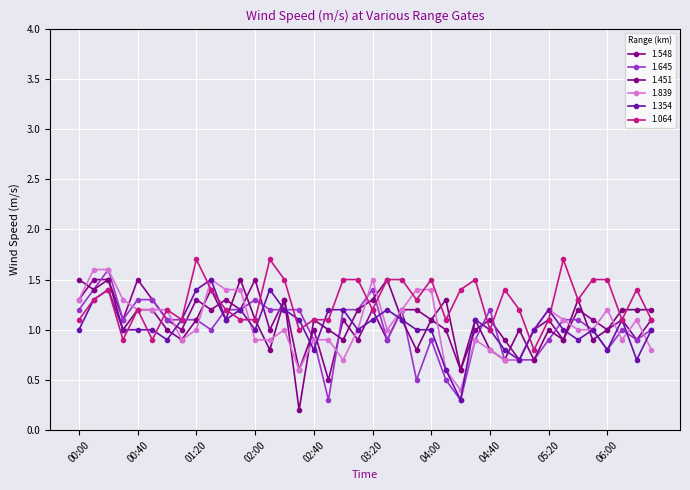

Which series ends up on top after the final intersection of 1.839 and 1.064?

1.064